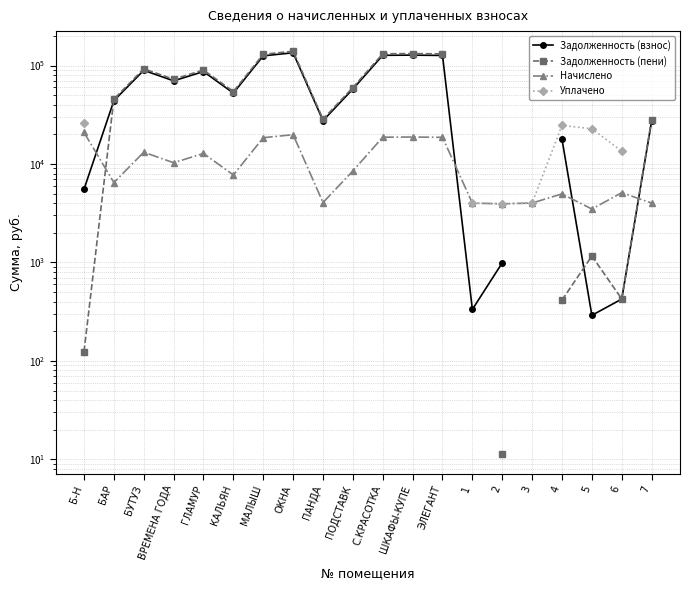

What is the difference between the maximum and minimum values in the Задолженность (взнос) series?

134384.0